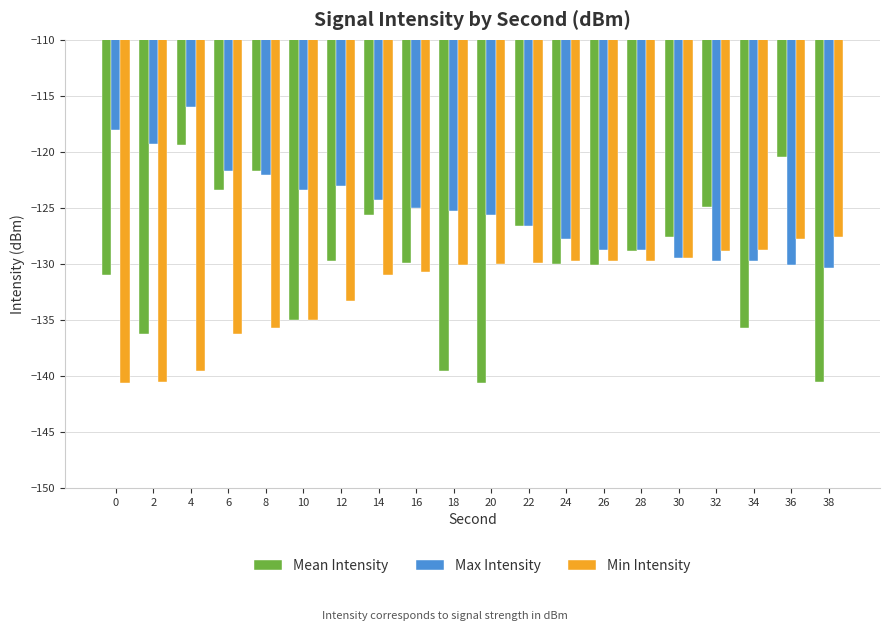

Which category has the highest value across all series?

4